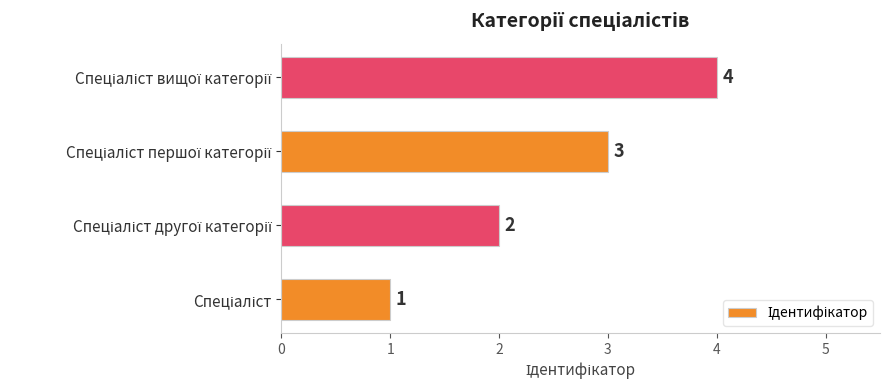

Are the bars grouped side by side (vs. stacked)?

No